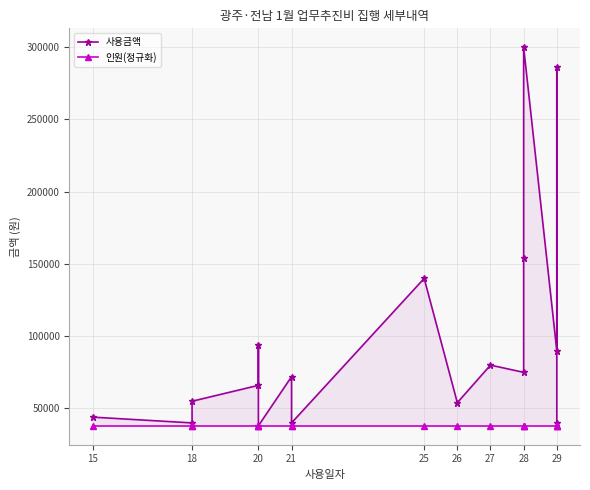

True or false: 사용금액 and 인원(정규화) cross at least once.

False